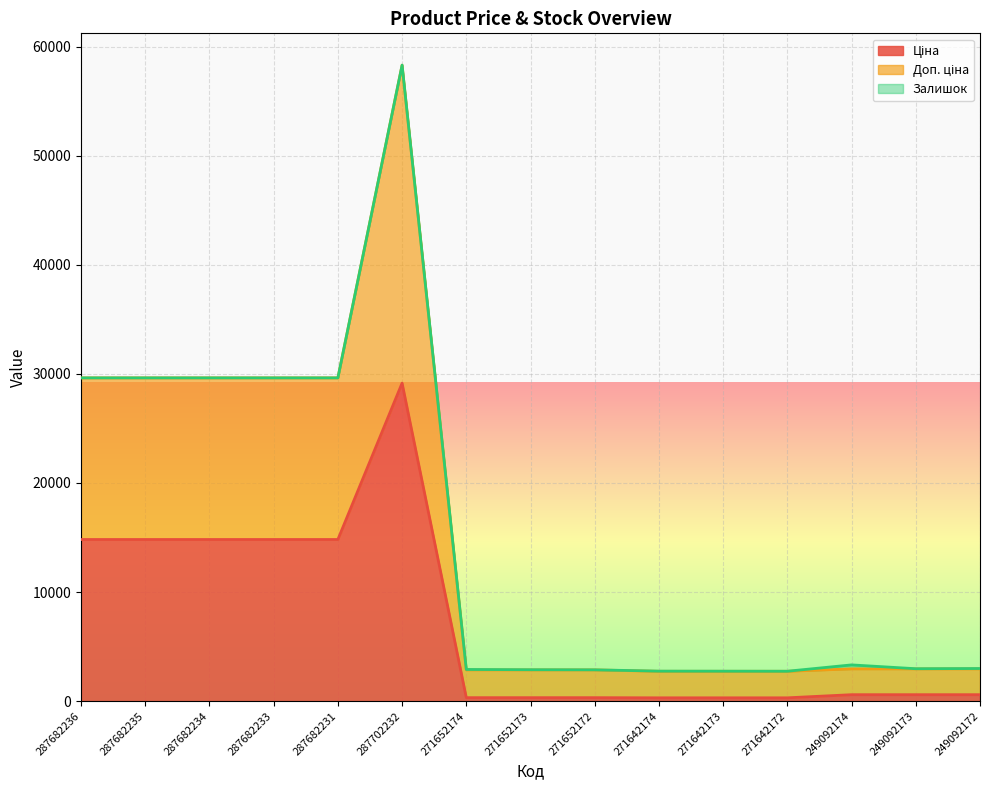

Which category has the lowest value in the Ціна series?

271642174